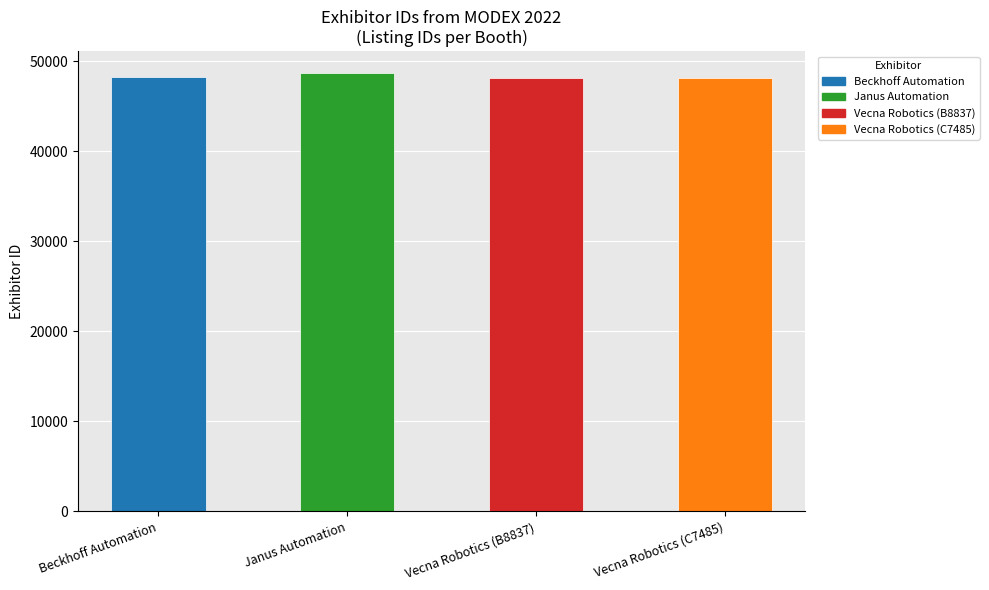

True or false: the data shows 18225 at Vecna Robotics (C7485).

False